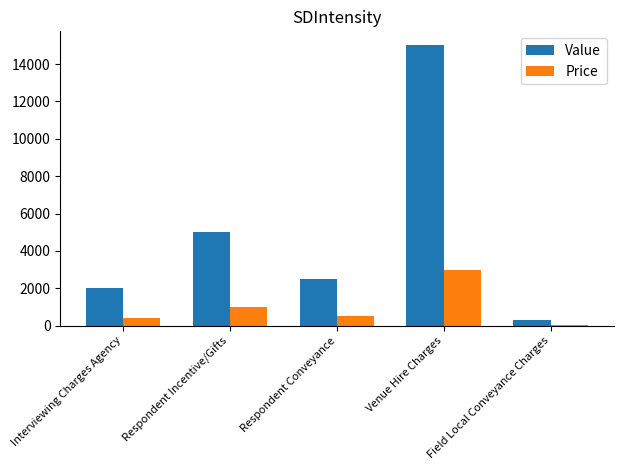

What is the label of the 5th bar from the right?

Interviewing Charges Agency